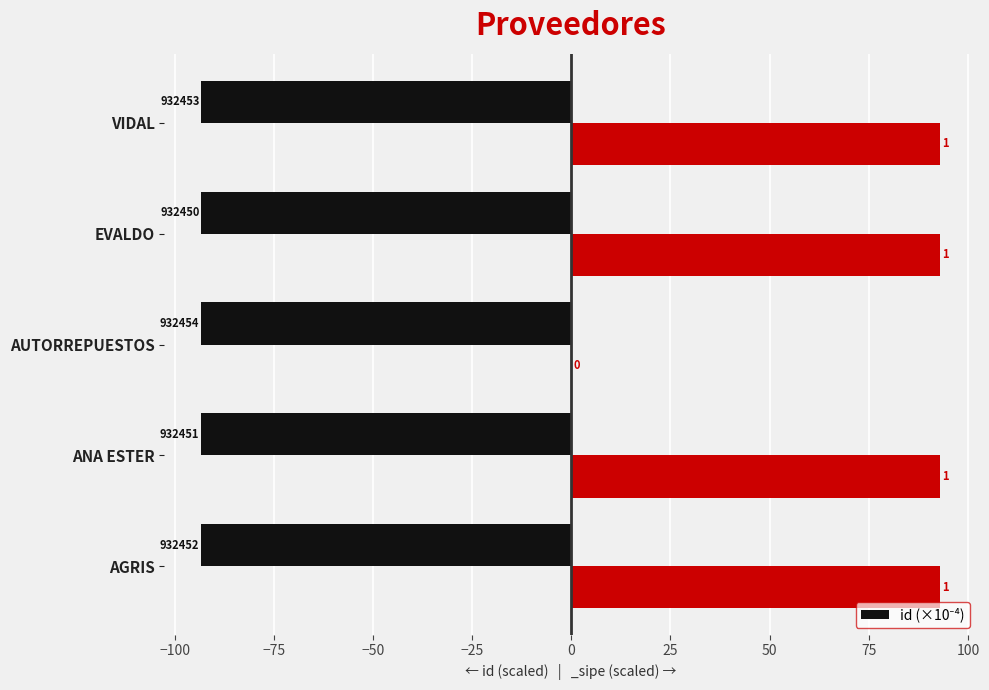

Are the bars horizontal?

Yes